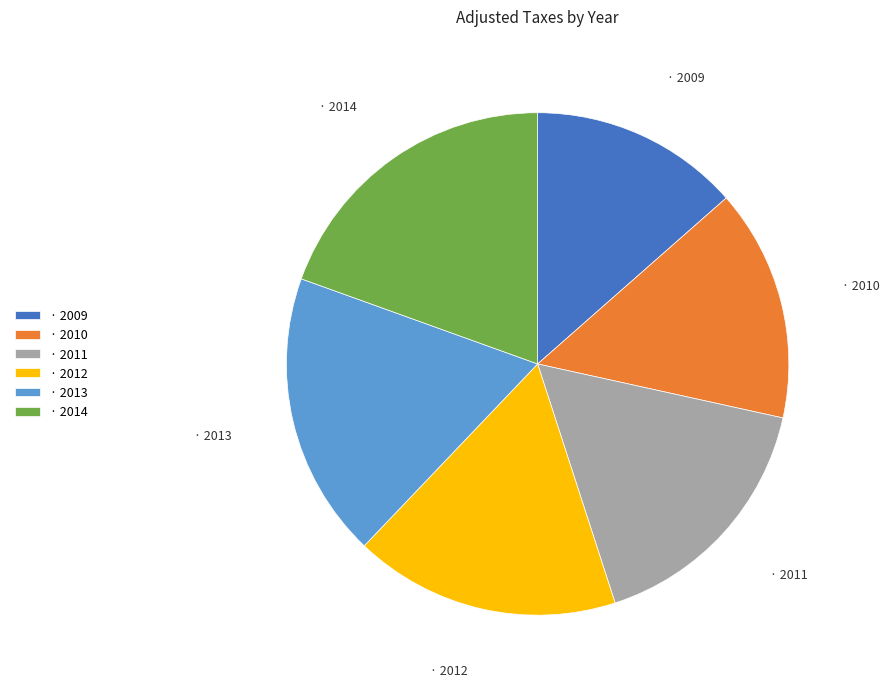

Combined, do · 2011 and · 2014 account for over 50%?

No